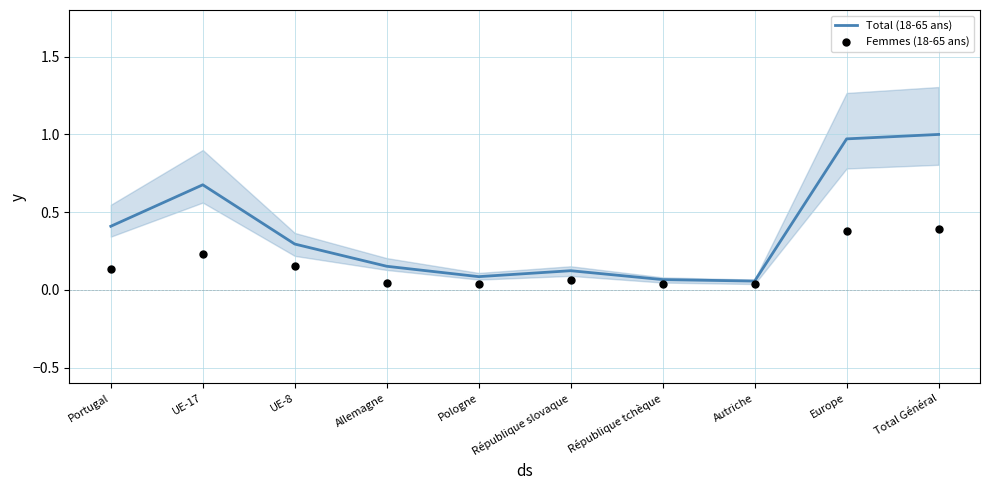

At how many categories does at least one series exceed 0?

10